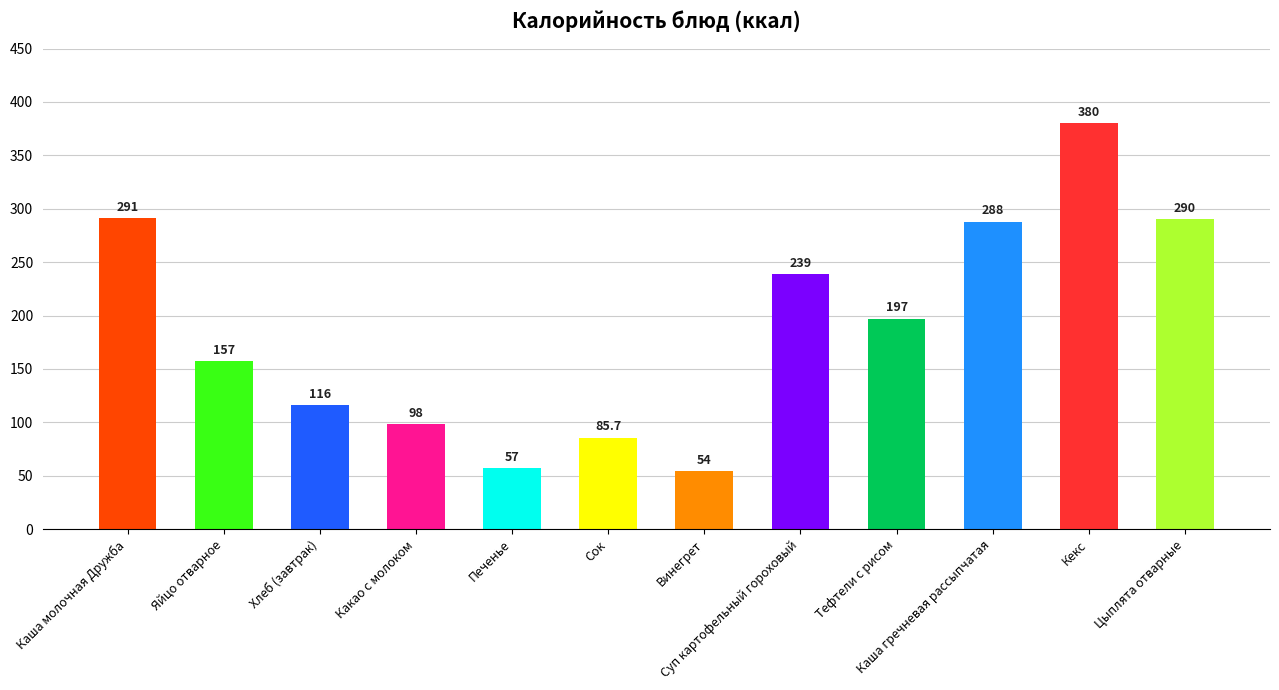

Which category has the highest value across all series?

Кекс